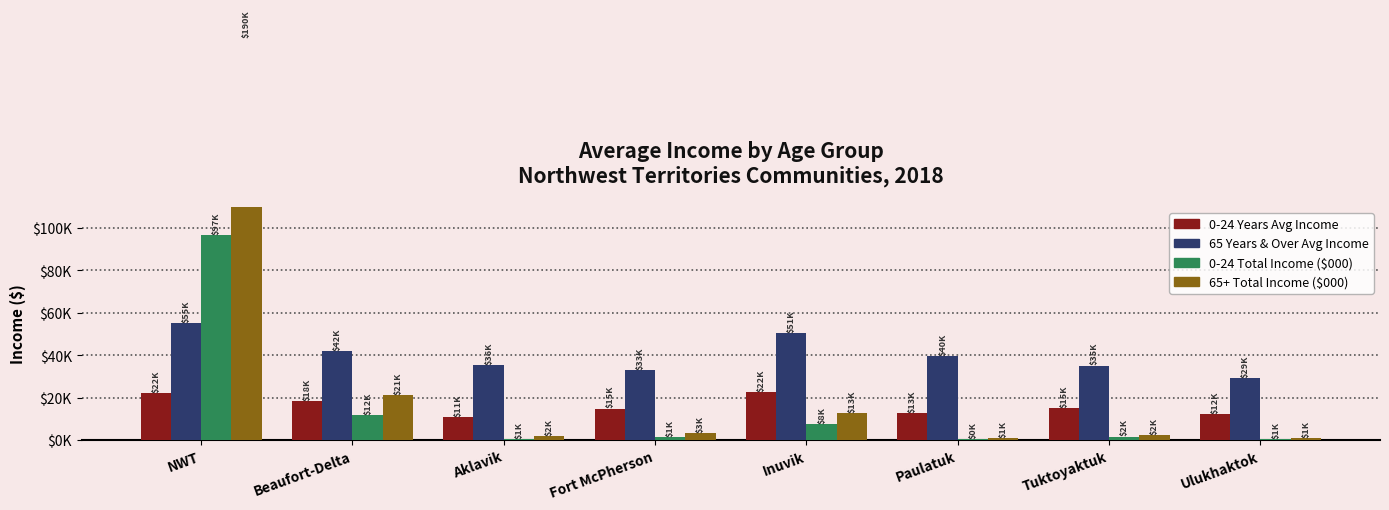

Reading left to right, what are all the values shown in this chart?

0-24 Years Avg Income: 22156.8	18276.9	10666.7	14833.3	22470.6	12666.7	15090.9	12100.0
65 Years & Over Avg Income: 55152.6	42150.0	35500.0	33000.0	50640.0	39750.0	35142.9	29333.3
0-24 Total Income ($000): 96825.0	11880.0	640.0	1335.0	7640.0	380.0	1660.0	605.0
65+ Total Income ($000): 189725.0	21075.0	1775.0	3300.0	12660.0	795.0	2460.0	880.0